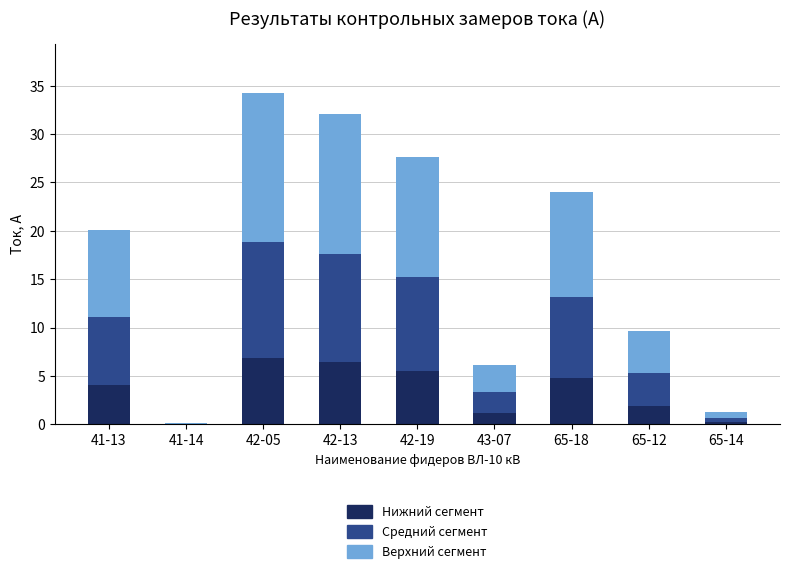

The Нижний сегмент series shows 1.9 at 65-18. True or false?

False